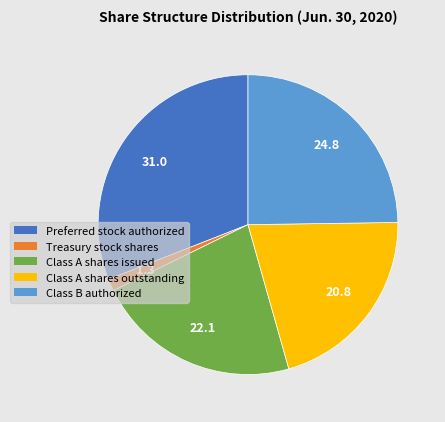

Combined, do Preferred stock authorized and Treasury stock shares account for over 50%?

No